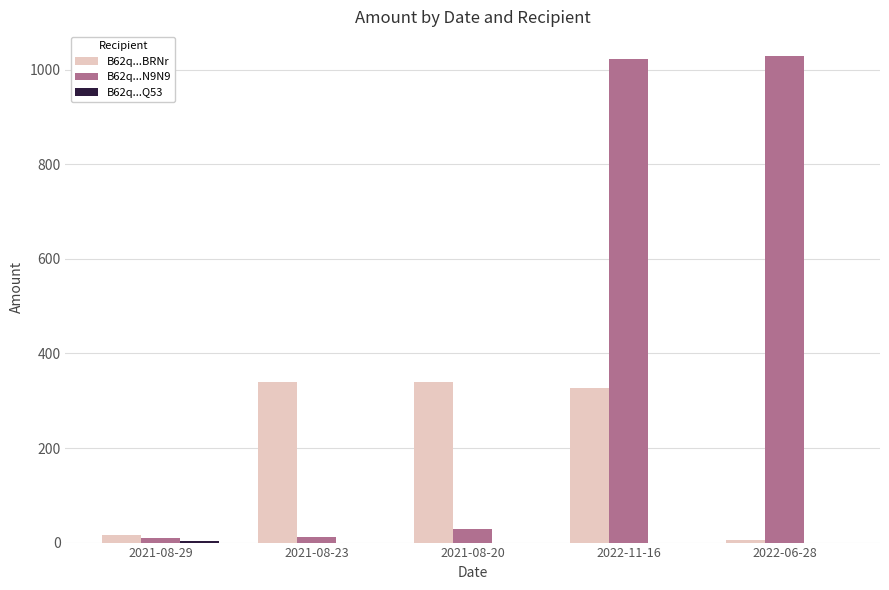

What is the total value across all series at 2022-11-16?

1347.8